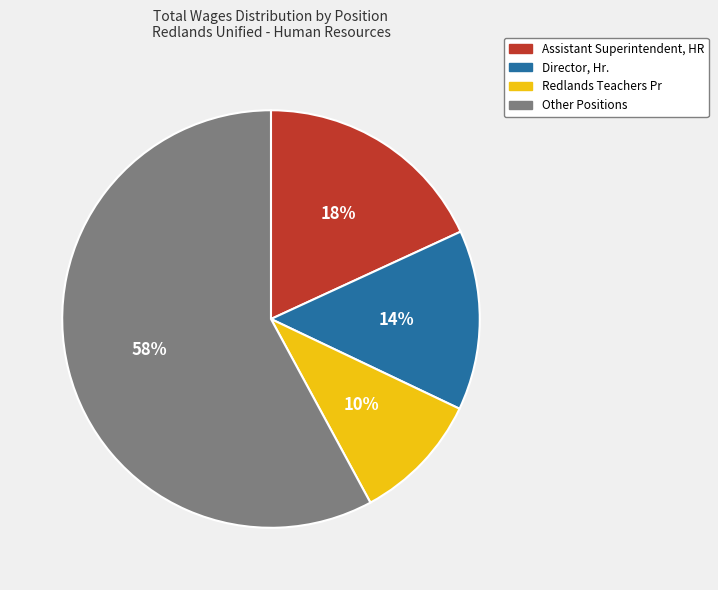

Do Director, Hr. and Redlands Teachers Pr together represent more than half of the pie?

No